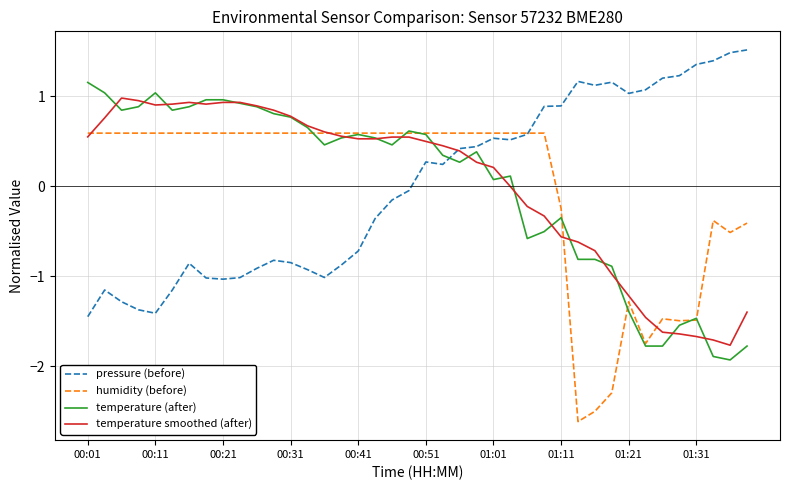

What is the maximum value shown in the chart?

1.5